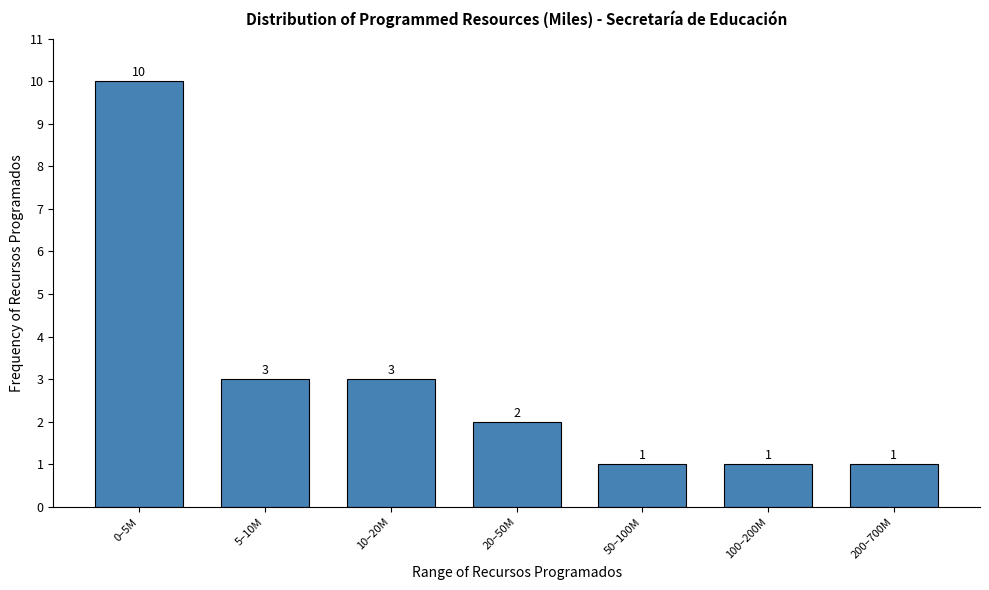

Reading left to right, transcribe all the data shown in this chart.

10	3	3	2	1	1	1